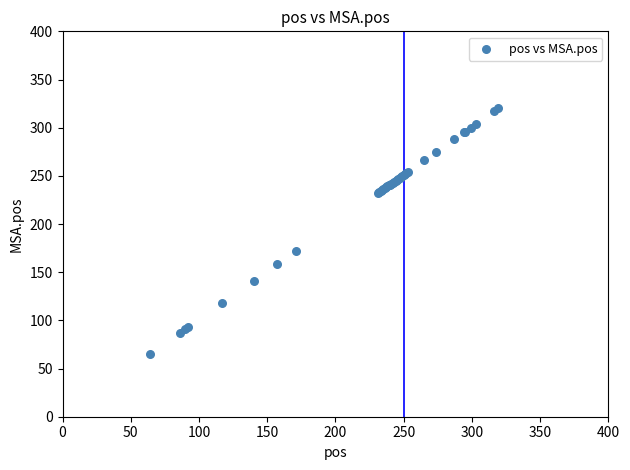

What Y value in the scatter plot is closest to 192?

172